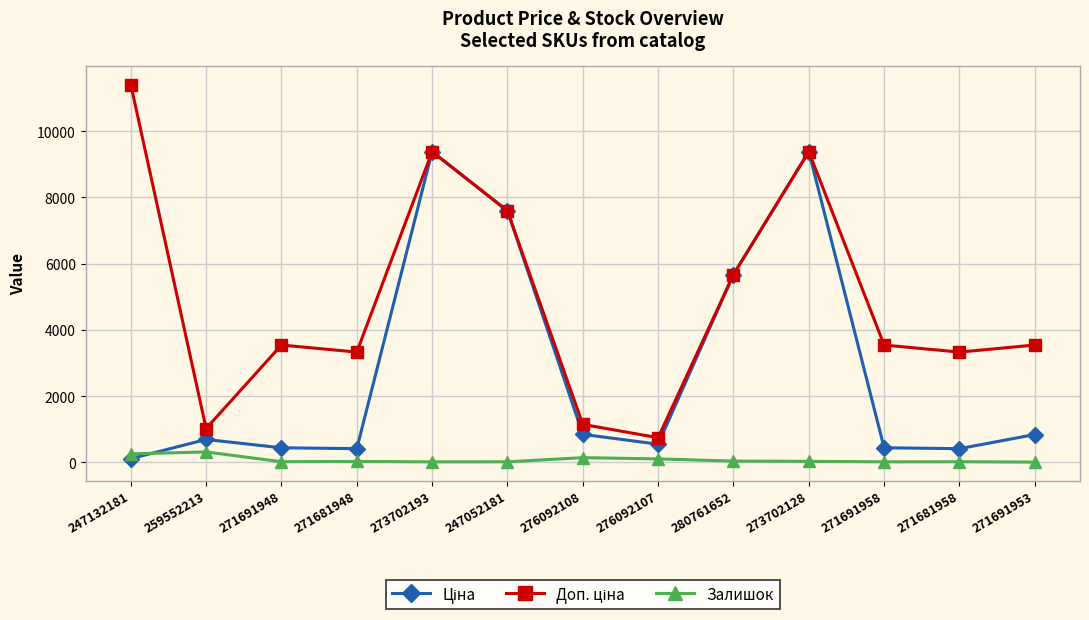

What is the average value of the Залишок series?

80.6